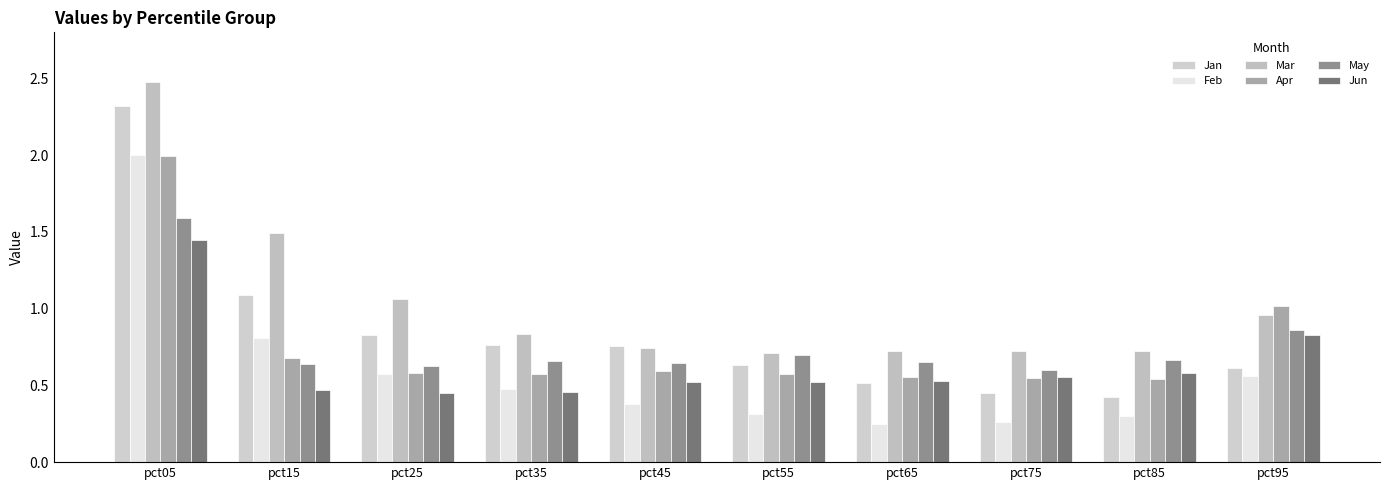

What is the difference between the Jun values at pct75 and pct25?

0.1